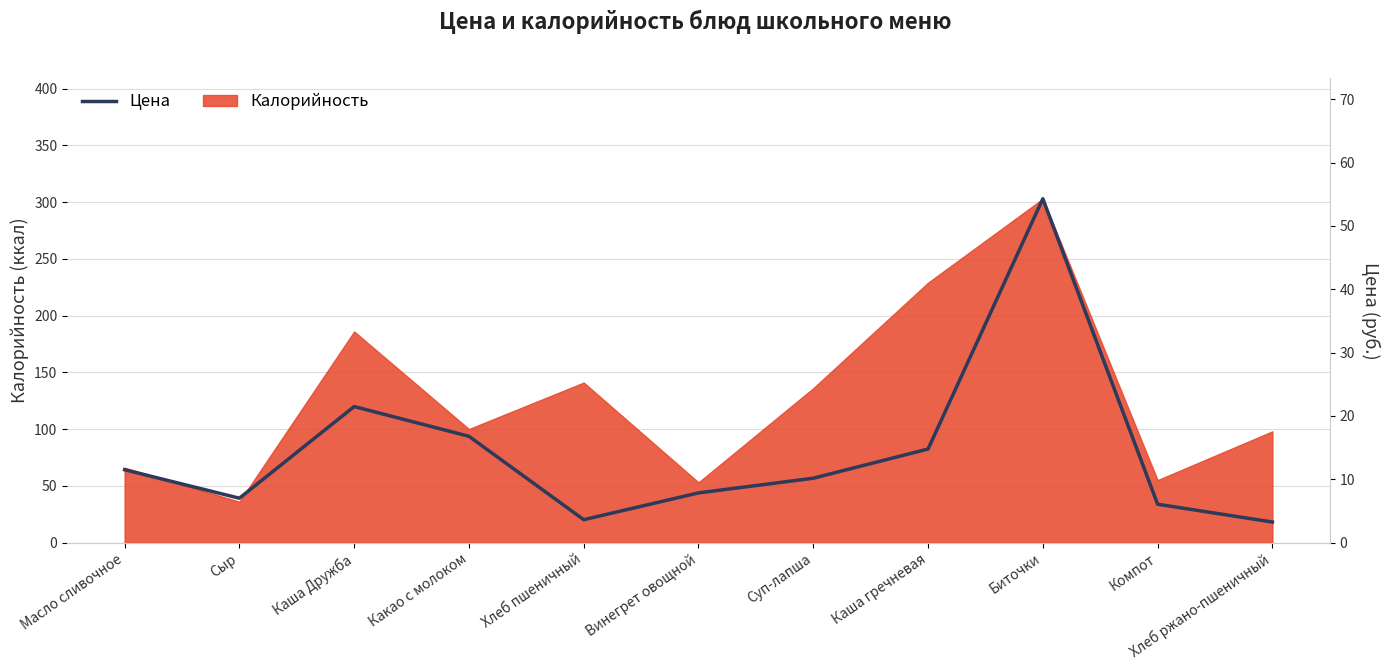

What is the approximate value at Хлеб ржано-пшеничный?

3.2